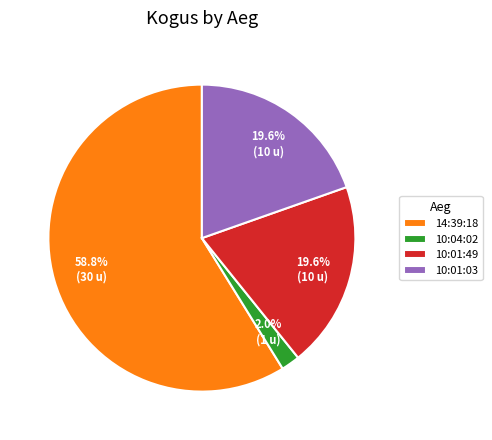

How many slices are in this pie chart?

4